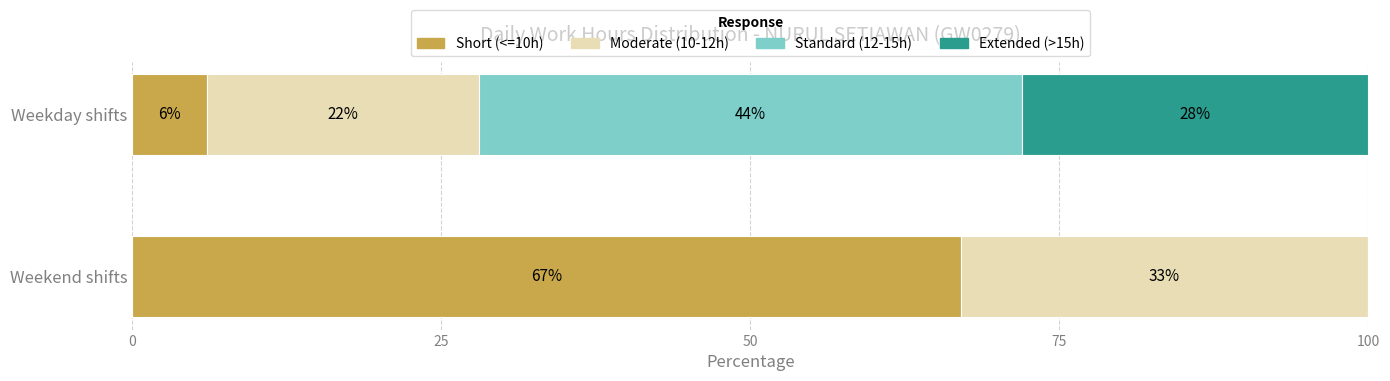

How many bars are there in each group?

2